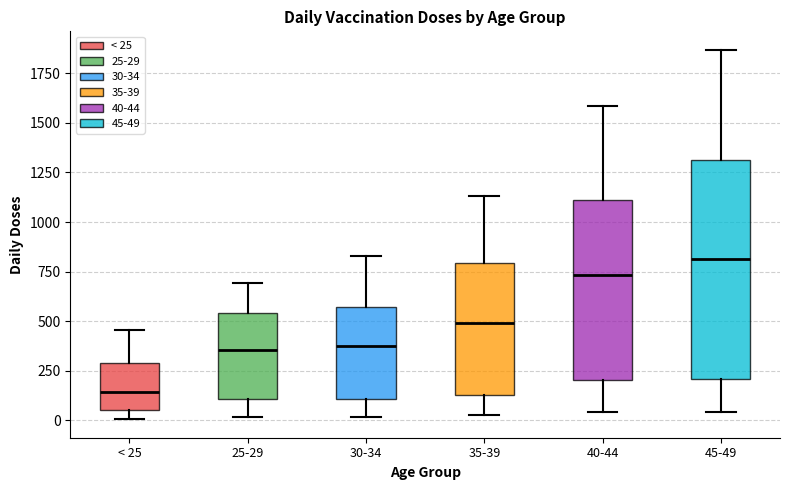

Reading left to right, transcribe this box plot: for each box, give where its median line is, the range the box spans, and where its two whiskers end, as read against the y-axis. The values are not printed on the chart, so give them approximately, as read against the axis.

< 25: median 150, box 50 to 300, whiskers 0 to 450
25-29: median 350, box 100 to 550, whiskers 0 to 700
30-34: median 350, box 100 to 550, whiskers 0 to 850
35-39: median 500, box 150 to 800, whiskers 50 to 1150
40-44: median 750, box 200 to 1100, whiskers 50 to 1600
45-49: median 800, box 200 to 1300, whiskers 50 to 1850